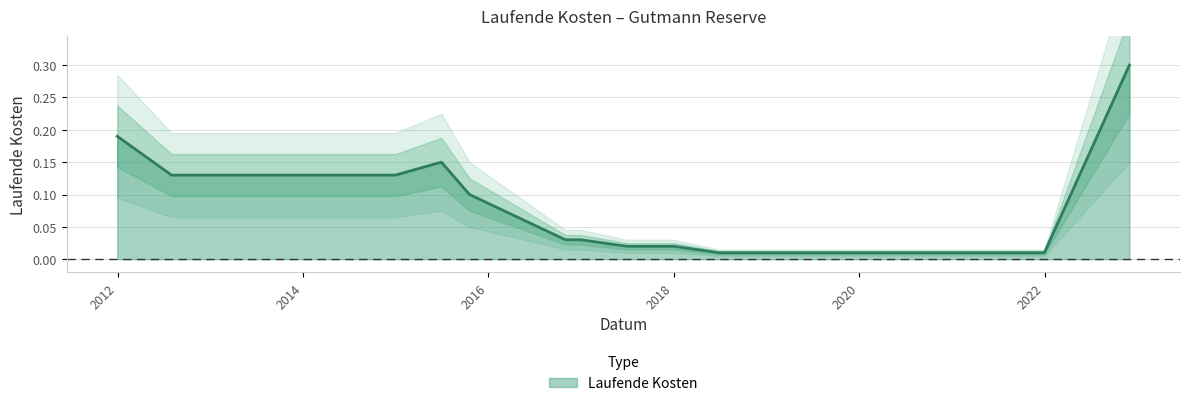

Is it true that the value at 2020-12-31 is 0.0?

False